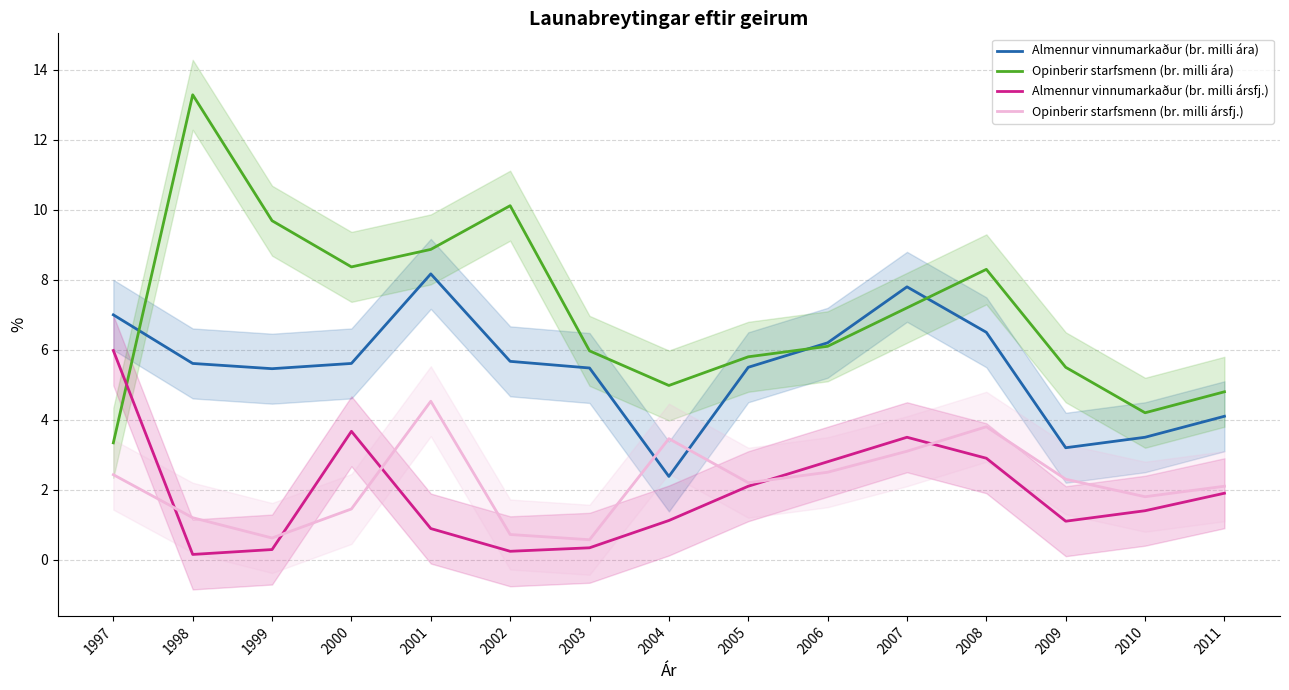

Between 2011 and 2004, which is larger?

2011